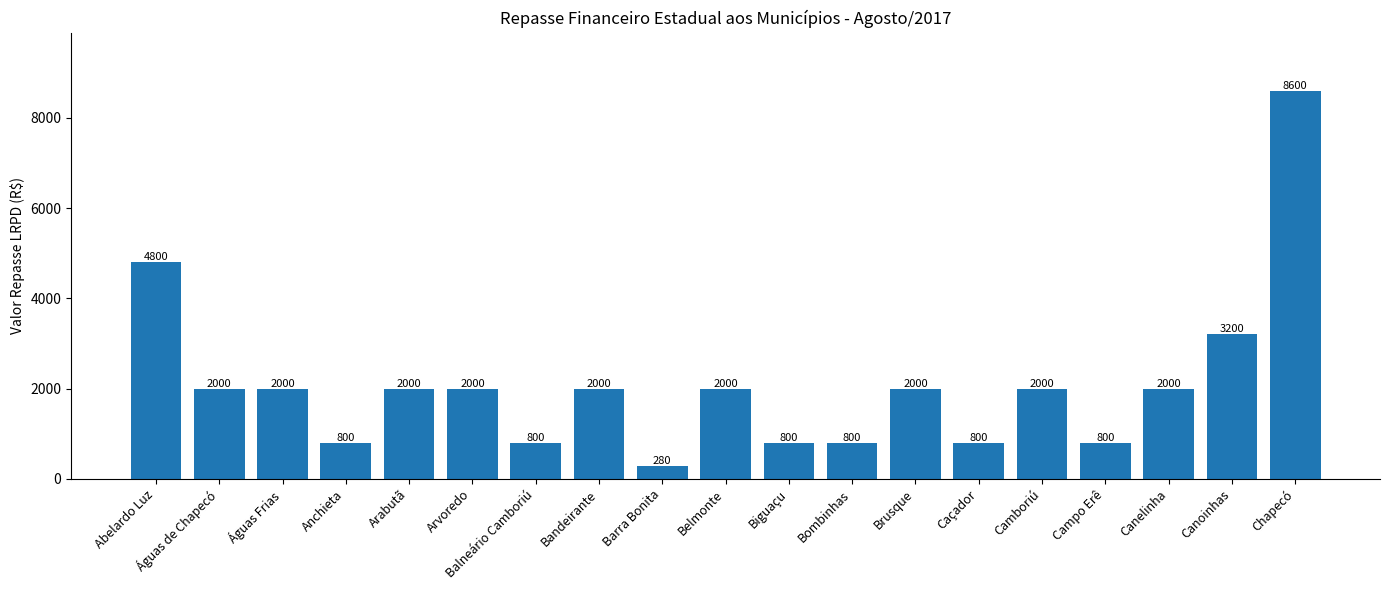

Reading left to right, list all the values displayed in this chart.

Abelardo Luz=4800	Águas de Chapecó=2000	Águas Frias=2000	Anchieta=800	Arabutã=2000	Arvoredo=2000	Balneário Camboriú=800	Bandeirante=2000	Barra Bonita=280	Belmonte=2000	Biguaçu=800	Bombinhas=800	Brusque=2000	Caçador=800	Camboriú=2000	Campo Erê=800	Canelinha=2000	Canoinhas=3200	Chapecó=8600